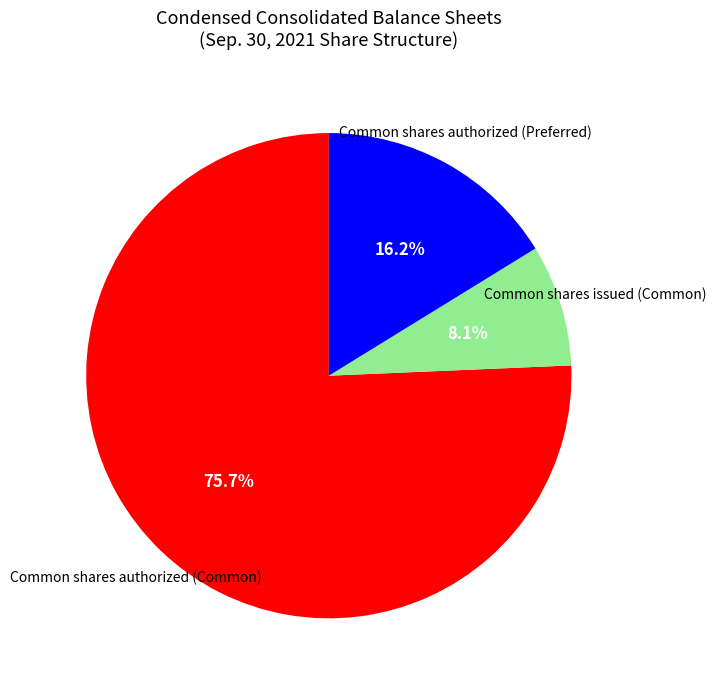

Do Common shares authorized (Preferred) and Common shares issued (Common) together represent more than half of the pie?

No